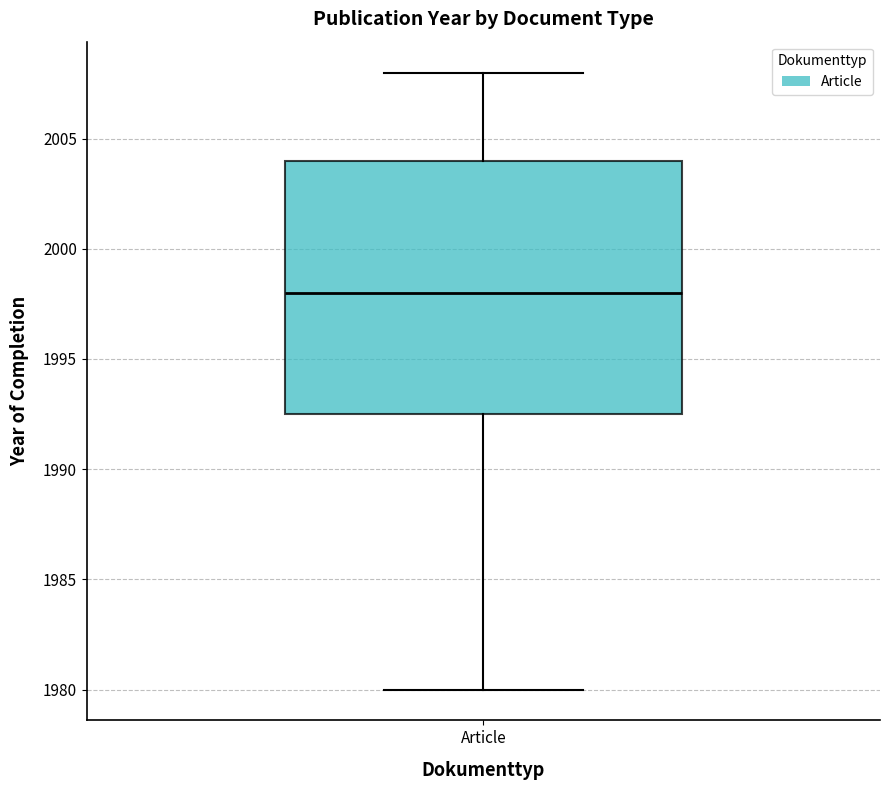

Read this box plot against the y-axis: the position of the median line, the range covered by the box, and the ends of both whiskers. The values are not printed on the chart, so give them approximately, as read against the axis.

median 1998.0, box 1992.5 to 2004.0, whiskers 1980.0 to 2008.0